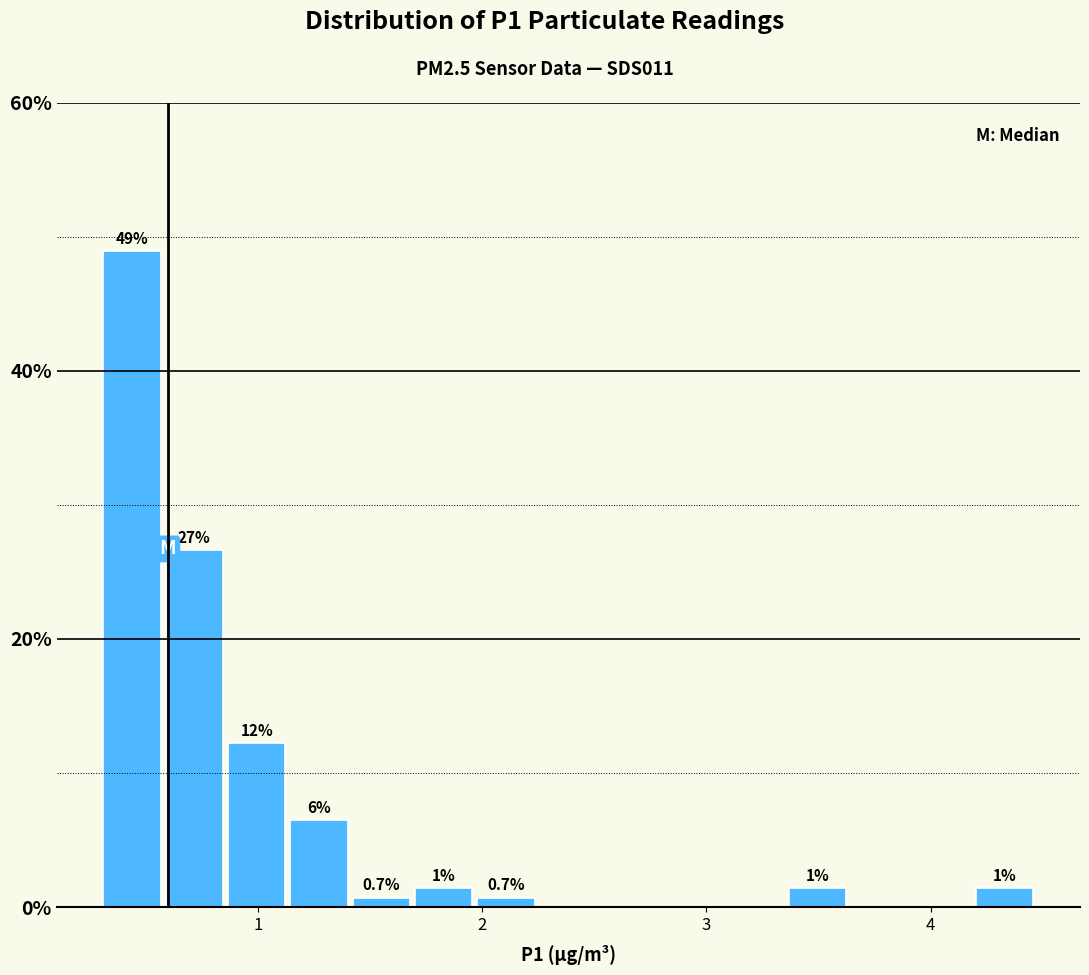

Read against the x-axis, roughly where is the centre of the tallest bar?

0.4